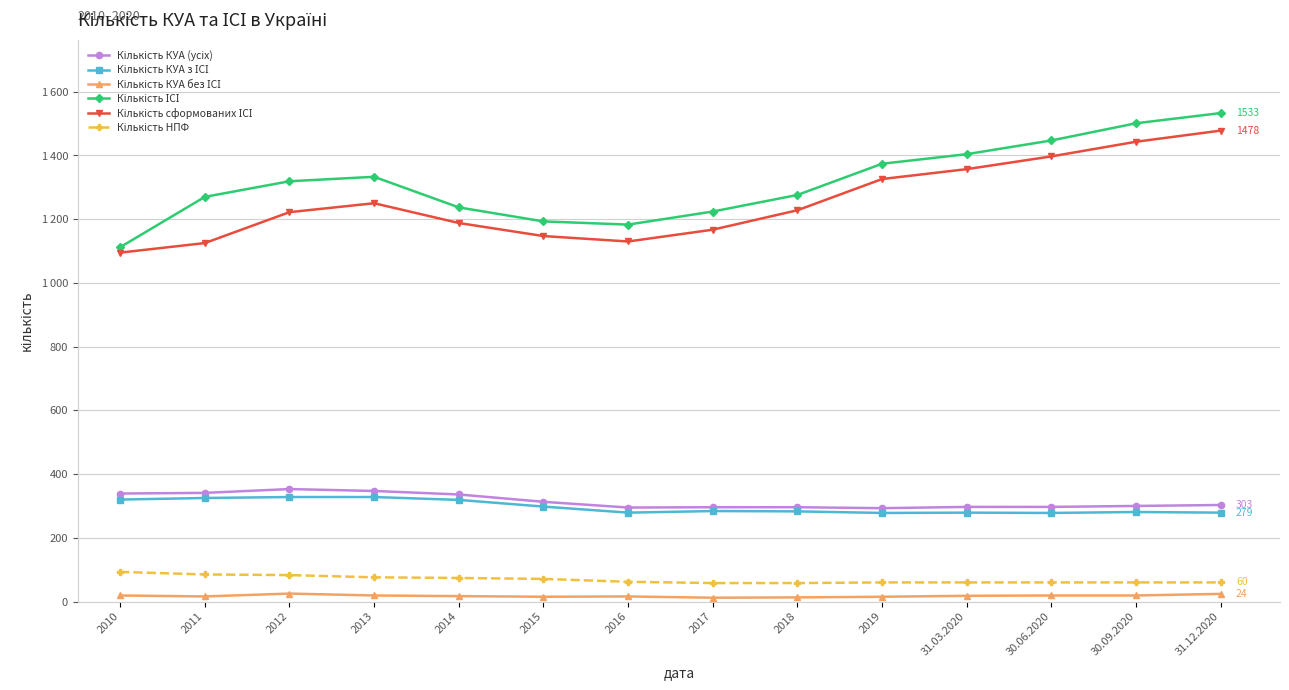

Which series changed the most between 2013 and 2014?

Кількість ІСІ